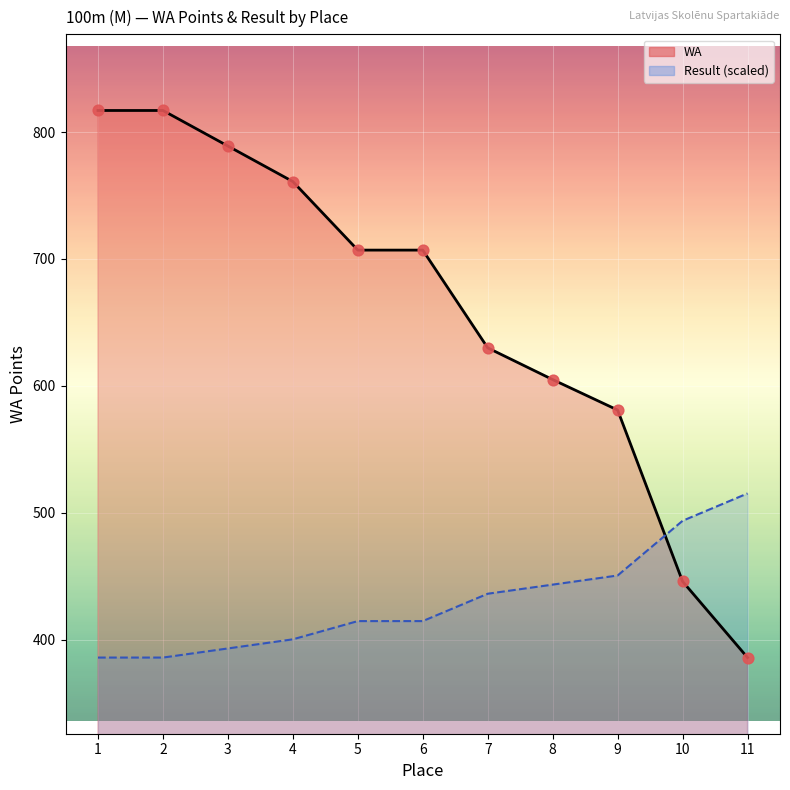

Which series reaches the maximum Y coordinate?

WA (line)